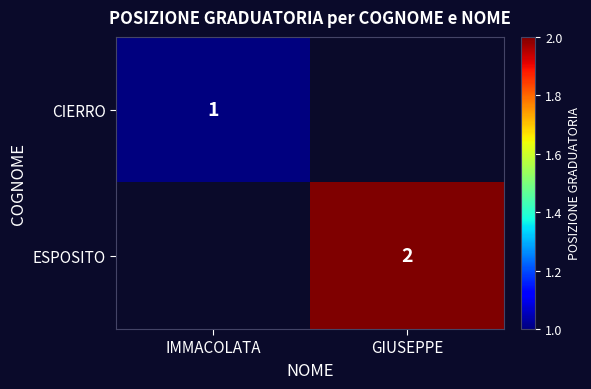

Is it true that CIERRO equals 1 at IMMACOLATA?

True